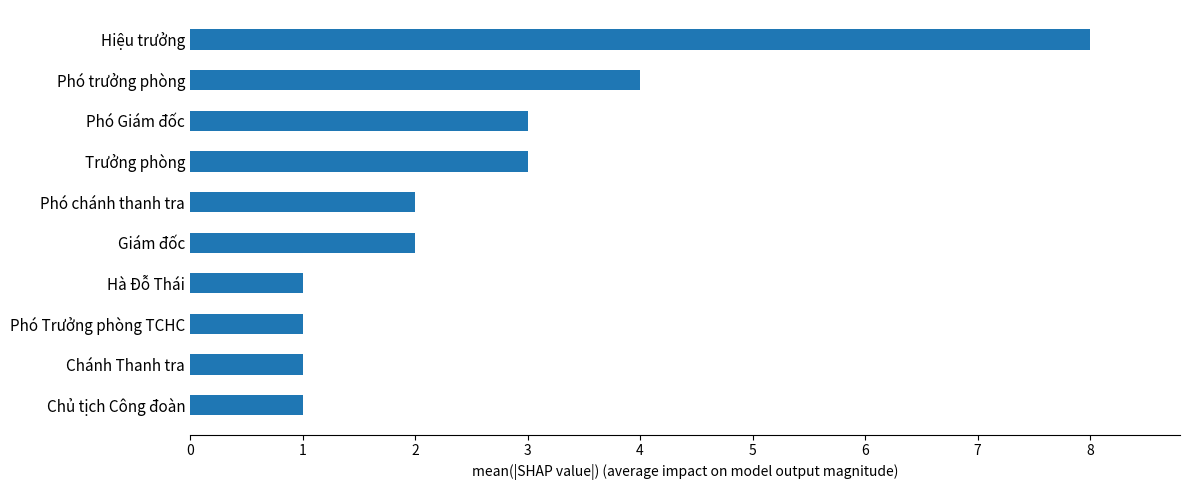

The chart shows a value of 0 at Giám đốc. True or false?

False